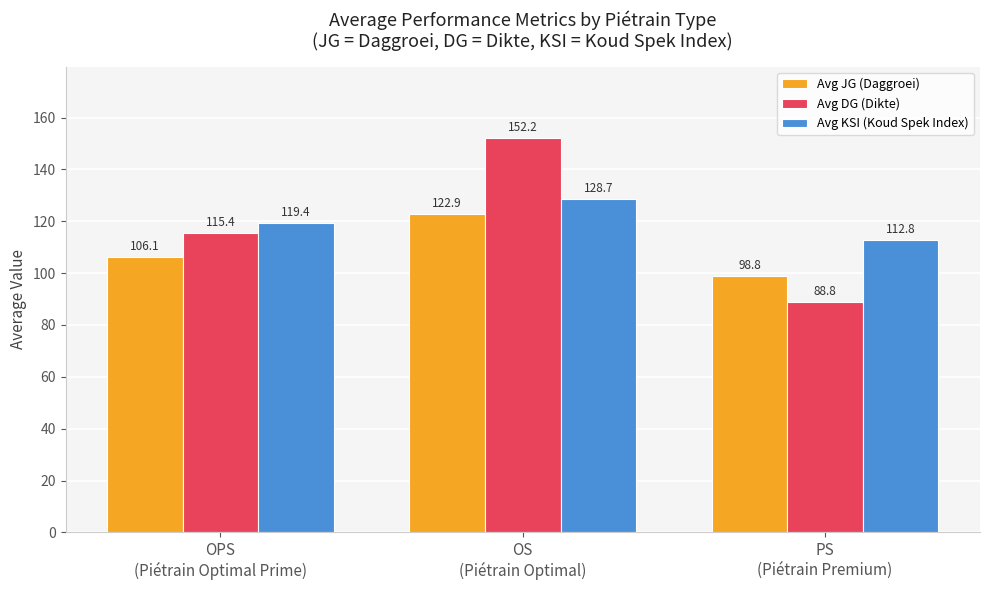

Which series has the largest total across all categories?

Avg KSI (Koud Spek Index)